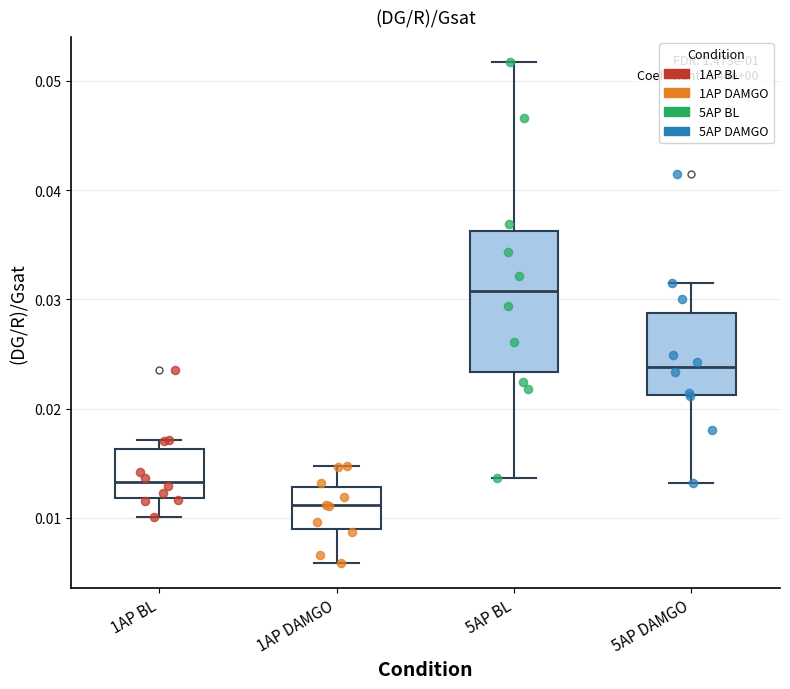

Which box has the highest median line?

5AP BL